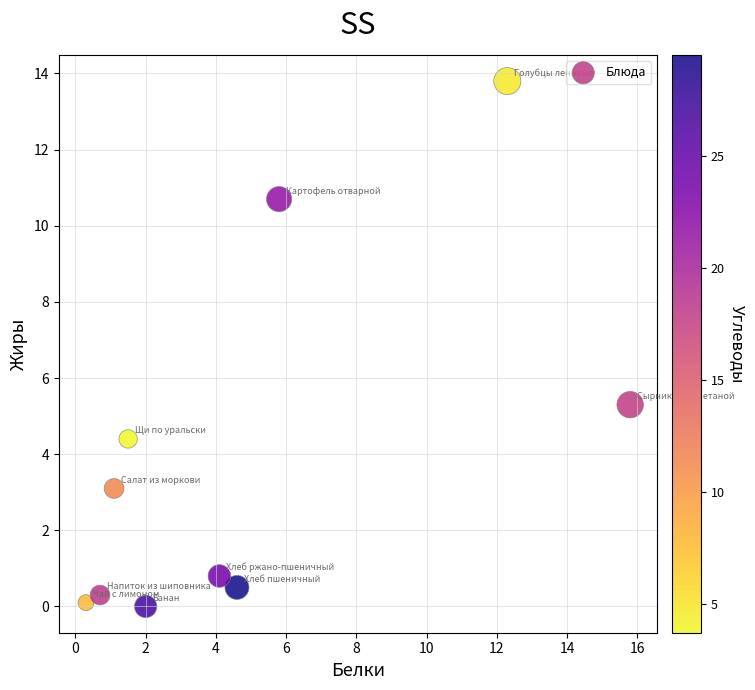

What Y value in the scatter plot is closest to 6?

5.3